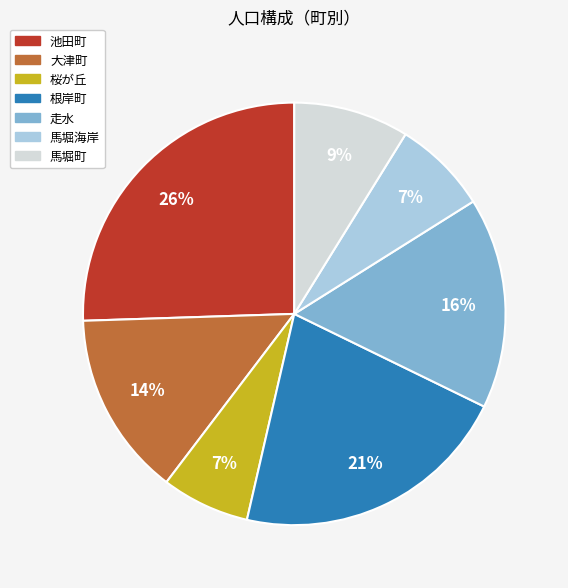

The 走水 slice represents 16% of the pie. True or false?

True